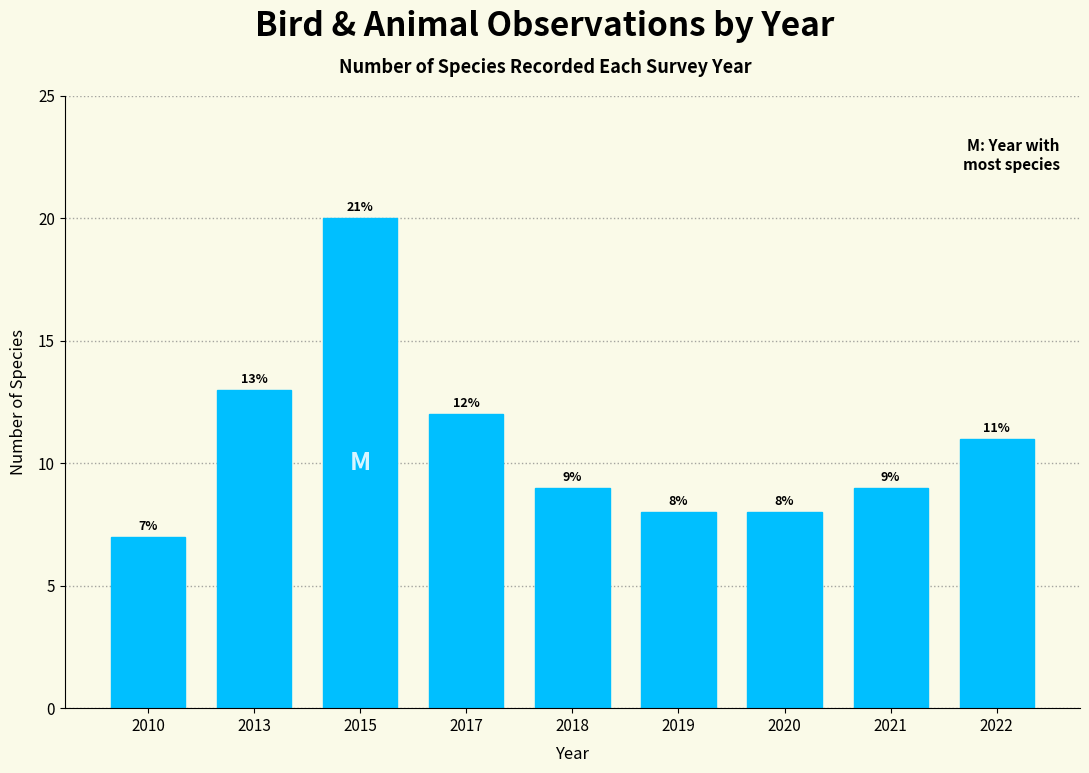

Reading right to left, list all the values displayed in this chart.

2022=11	2021=9	2020=8	2019=8	2018=9	2017=12	2015=20	2013=13	2010=7